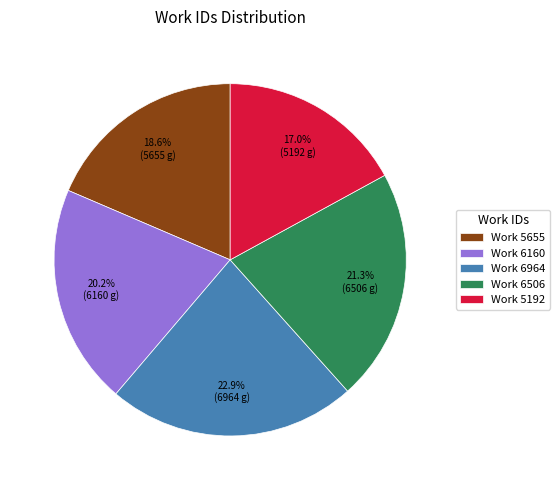

Between Work 5655 and Work 6160, which is larger?

Work 6160